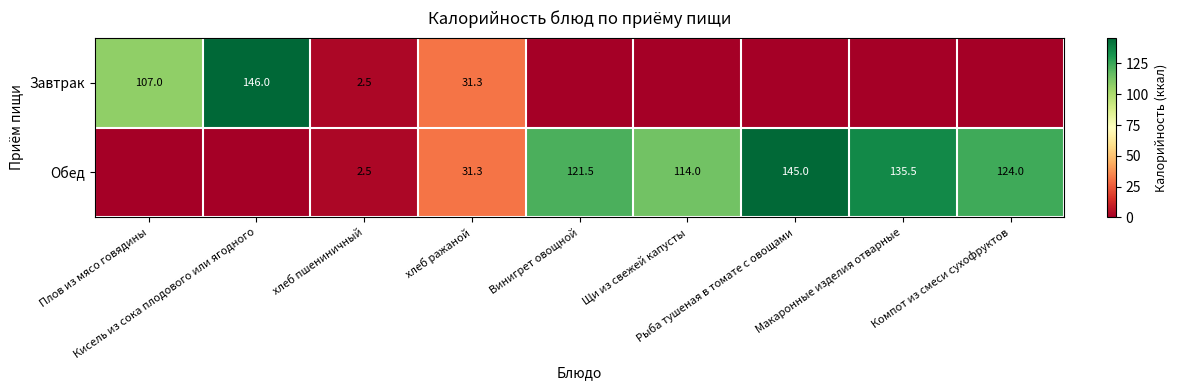

Which category has the highest value across all series?

Кисель из сока плодового или ягодного